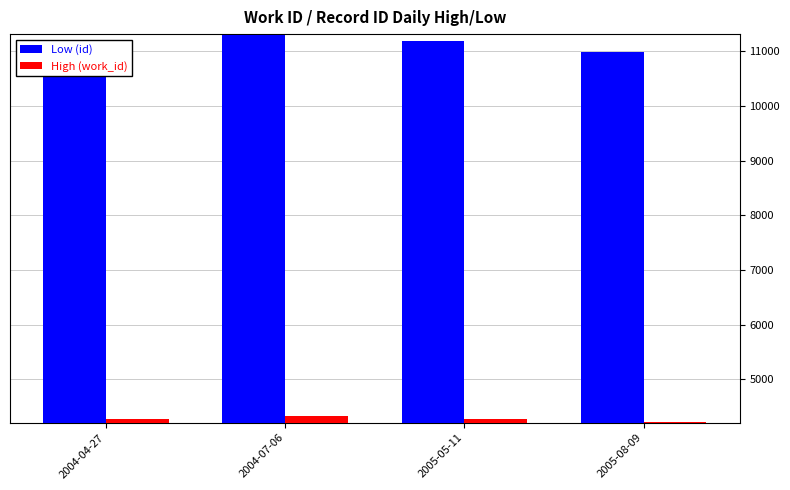

Between 2004-07-06 and 2005-08-09, which series saw the biggest shift?

Low (id)